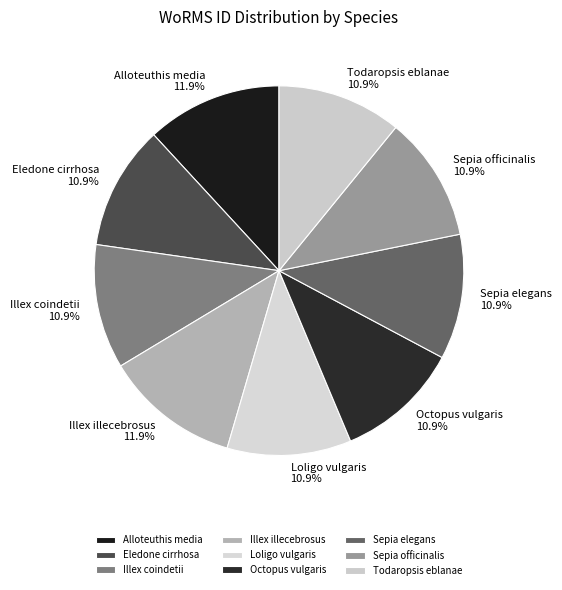

What percentage is the Illex illecebrosus slice, to the nearest percent?

12%